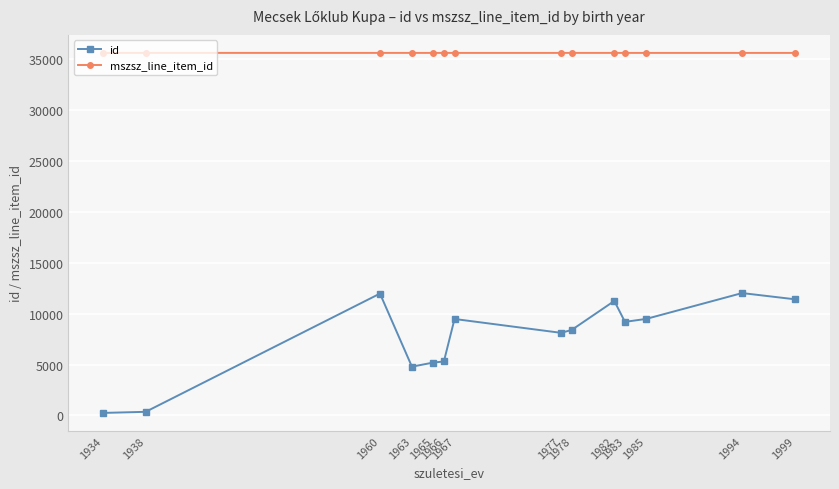

True or false: mszsz_line_item_id and id intersect in this chart.

False